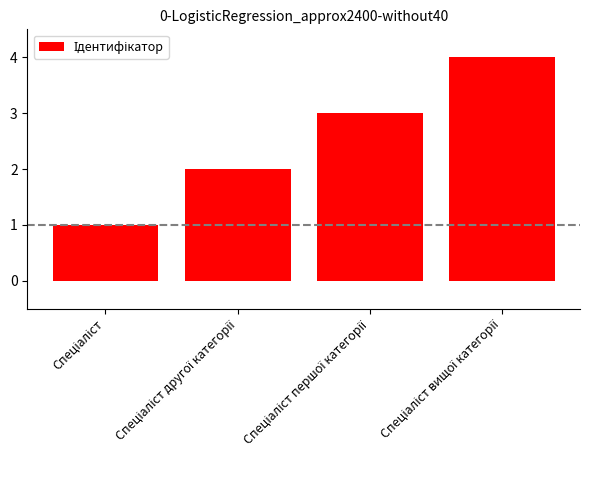

What is the smallest value displayed?

1